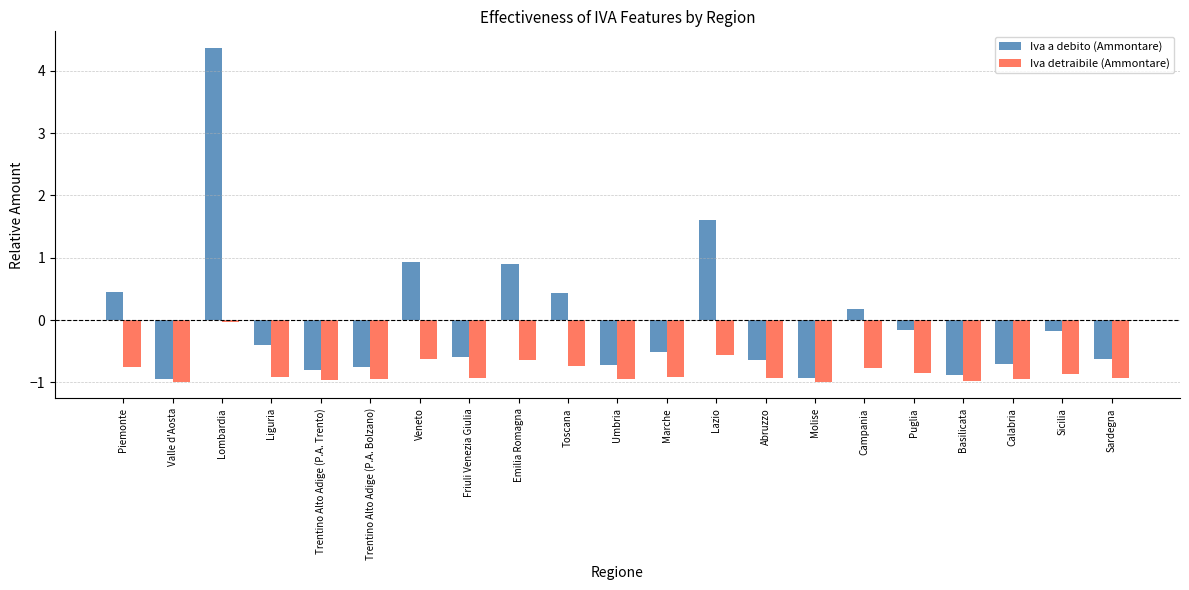

What value does the Iva detraibile (Ammontare) series have at Emilia Romagna?

-0.6